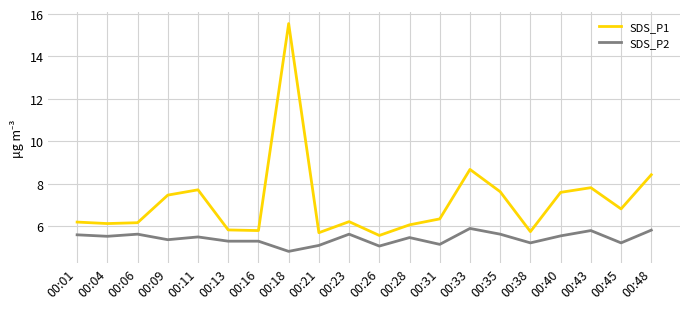

The SDS_P1 series shows 6.1 at 00:04. True or false?

True